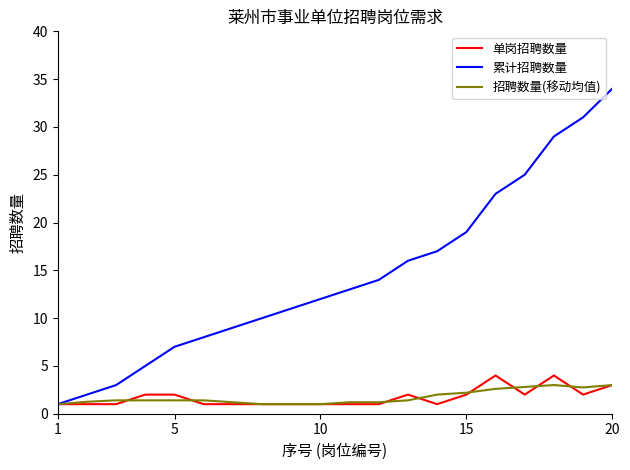

What is the highest value of the 招聘数量(移动均值) series?

3.0